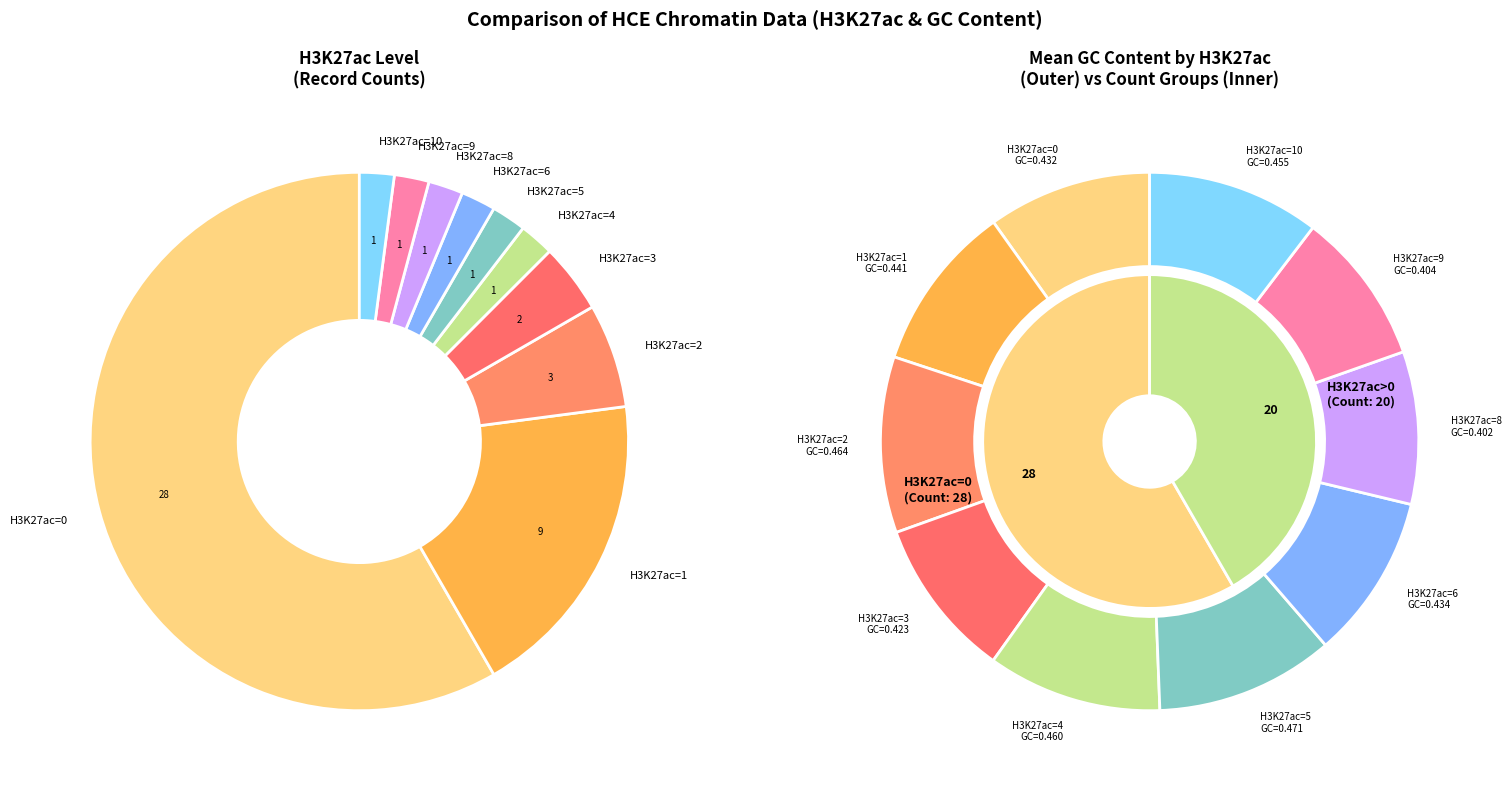

The H3K27ac=4 slice represents 10% of the pie. True or false?

True